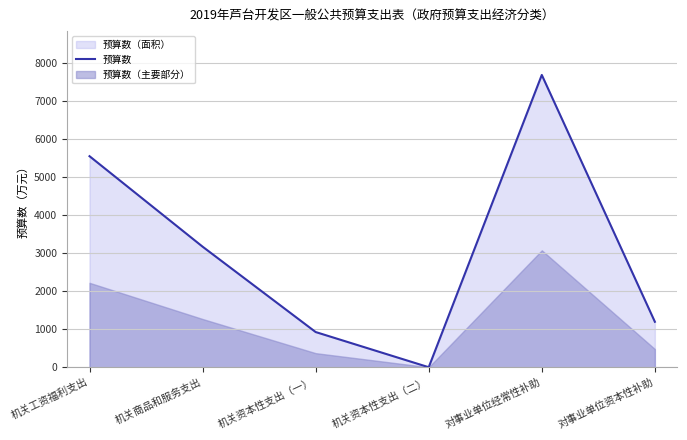

How many interior local valleys (lower than both neighbors) does the data have?

1